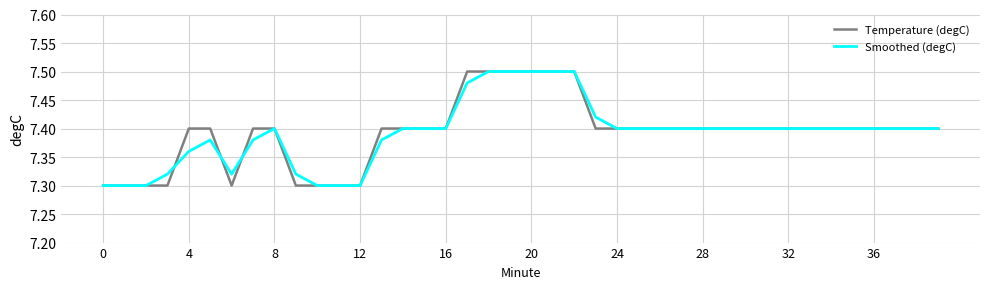

Reading right to left, extract all data points from this chart.

Temperature (degC): 7.4	7.4	7.4	7.4	7.4	7.4	7.4	7.4	7.4	7.4	7.4	7.4	7.4	7.4	7.4	7.4	7.4	7.5	7.5	7.5	7.5	7.5	7.5	7.4	7.4	7.4	7.4	7.3	7.3	7.3	7.3	7.4	7.4	7.3	7.4	7.4	7.3	7.3	7.3	7.3
Smoothed (degC): 7.4	7.4	7.4	7.4	7.4	7.4	7.4	7.4	7.4	7.4	7.4	7.4	7.4	7.4	7.4	7.4	7.4	7.5	7.5	7.5	7.5	7.5	7.5	7.4	7.4	7.4	7.4	7.3	7.3	7.3	7.3	7.4	7.4	7.3	7.4	7.4	7.3	7.3	7.3	7.3